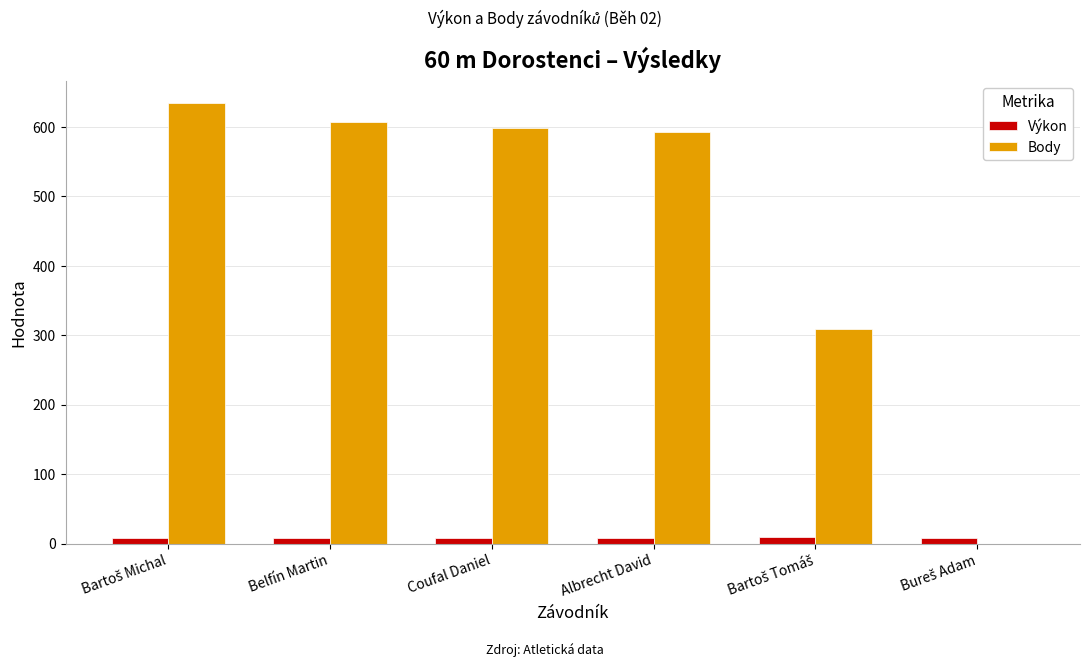

What is the greatest value displayed?

634.0